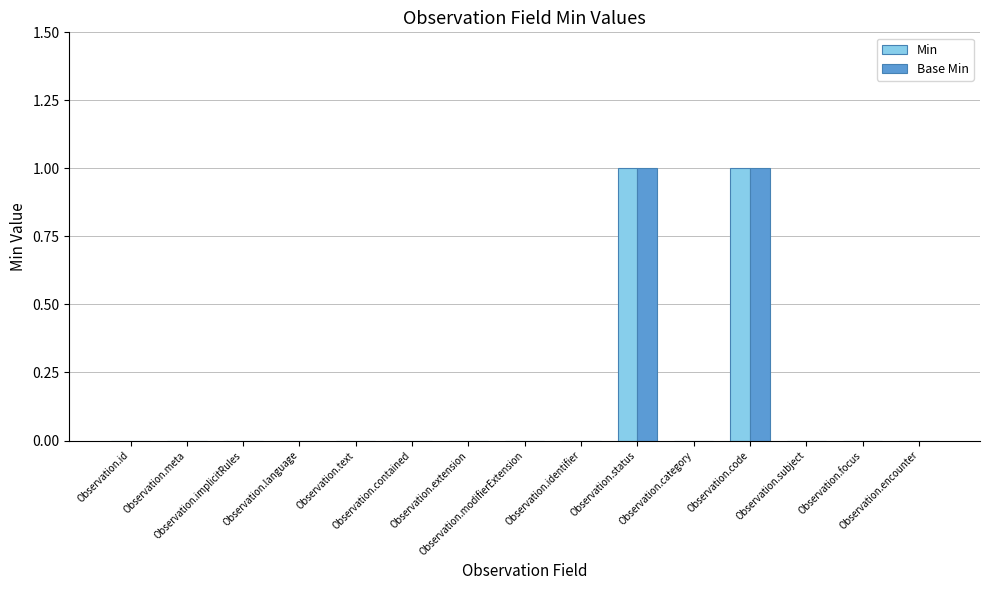

Is it true that Min equals 1 at Observation.code?

True